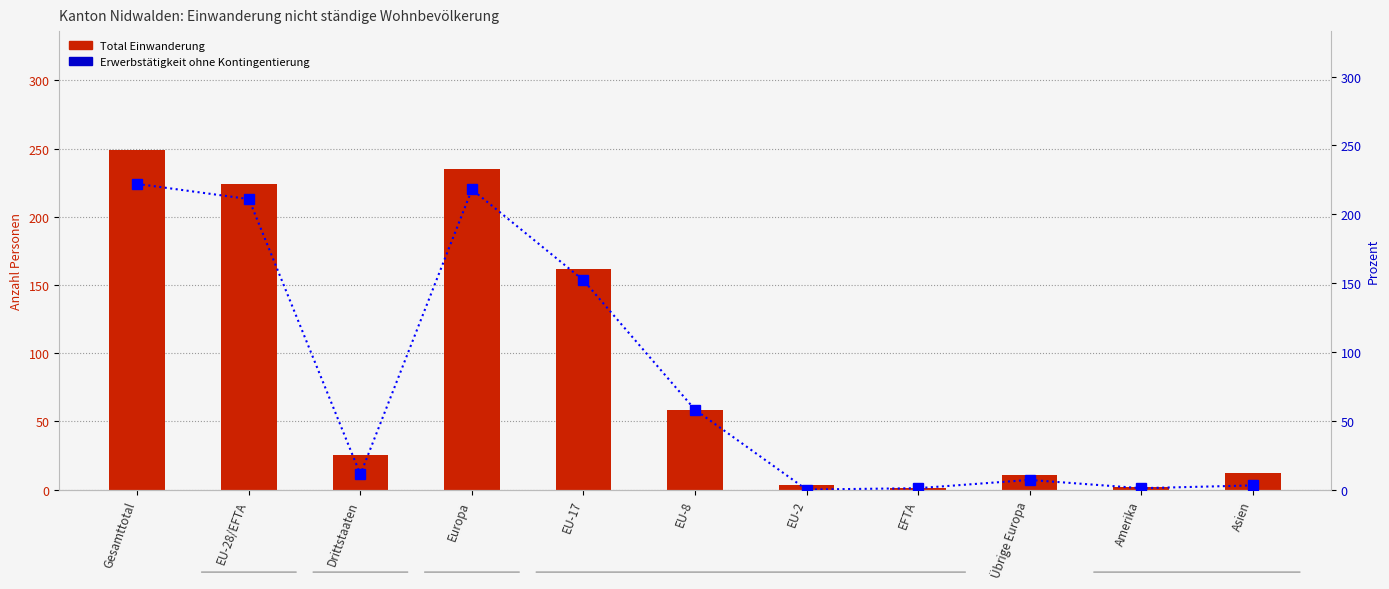

True or false: Erwerbstätigkeit ohne Kontingentierung has a value of 11 at Drittstaaten.

True